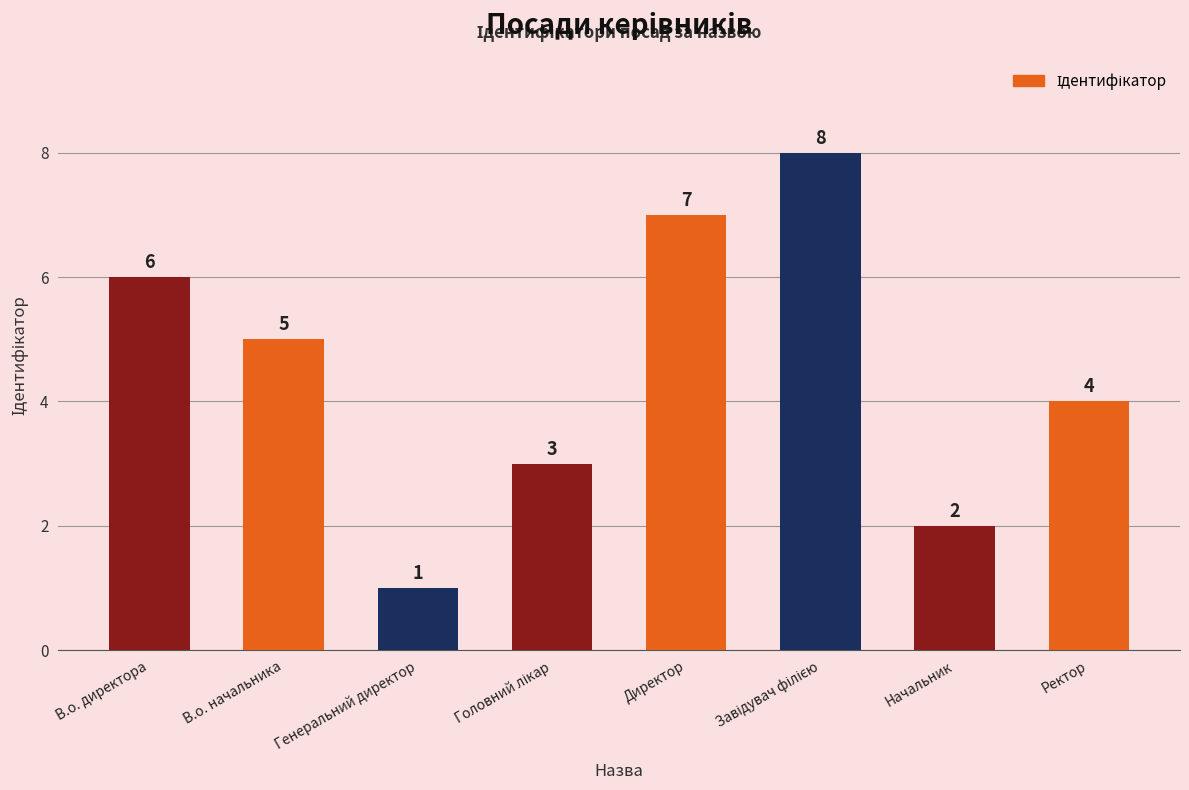

What is the change in value from В.о. директора to Начальник?

-4